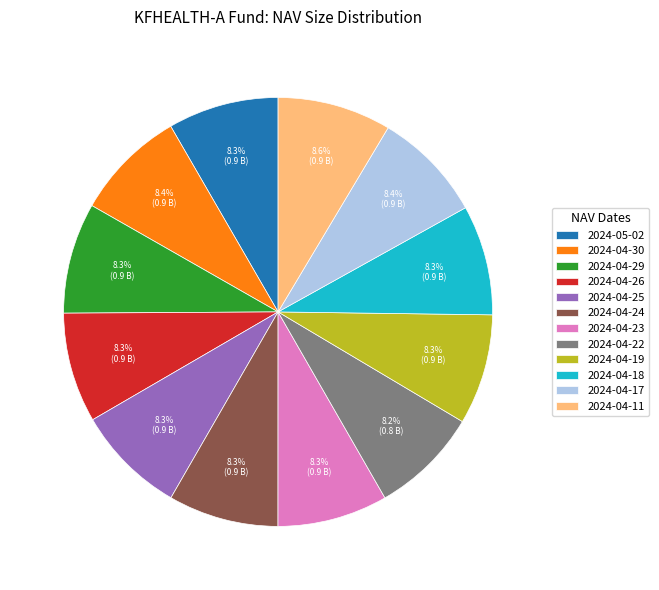

What percentage do 2024-04-18 and 2024-04-11 together represent?

16.9%